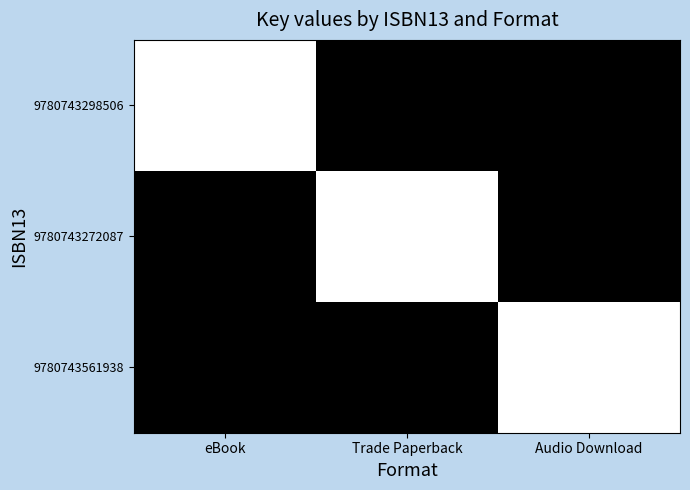

What is the difference between the highest and lowest values at eBook?

1